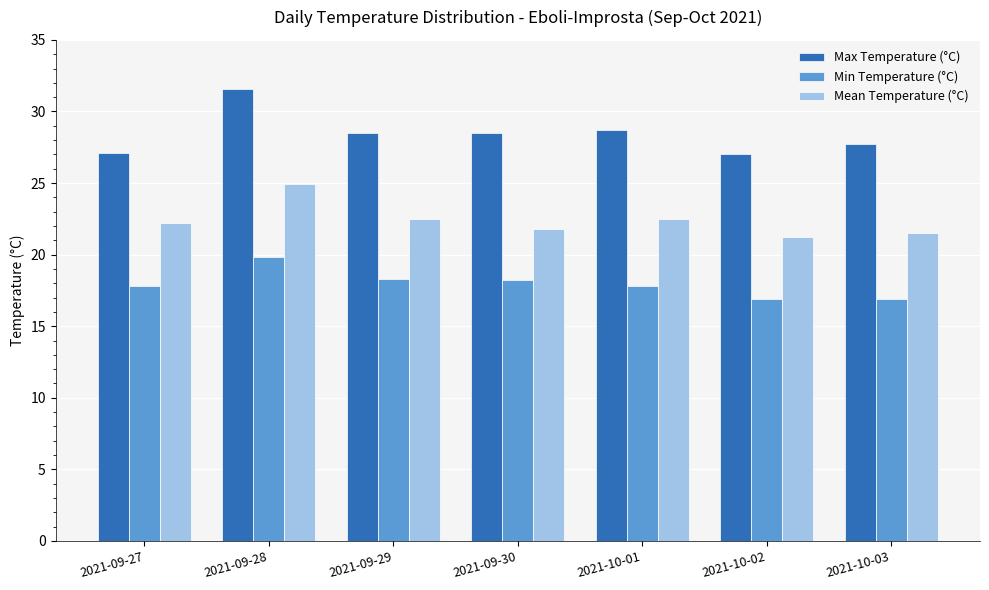

How many distinct data groups are displayed?

3